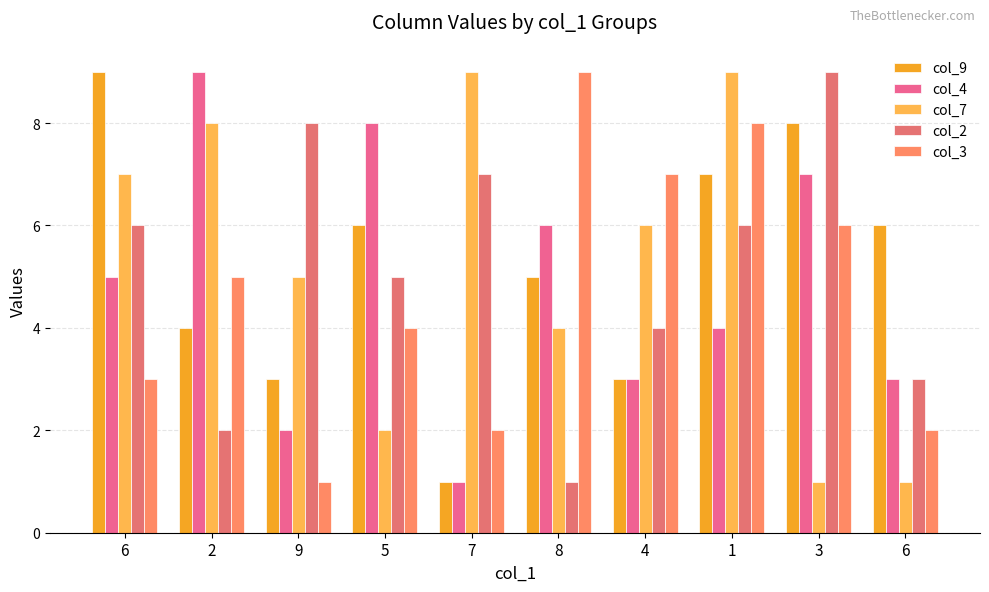

Reading left to right, extract all data points from this chart.

col_9: 9	4	3	6	1	5	3	7	8	6
col_4: 5	9	2	8	1	6	3	4	7	3
col_7: 7	8	5	2	9	4	6	9	1	1
col_2: 6	2	8	5	7	1	4	6	9	3
col_3: 3	5	1	4	2	9	7	8	6	2